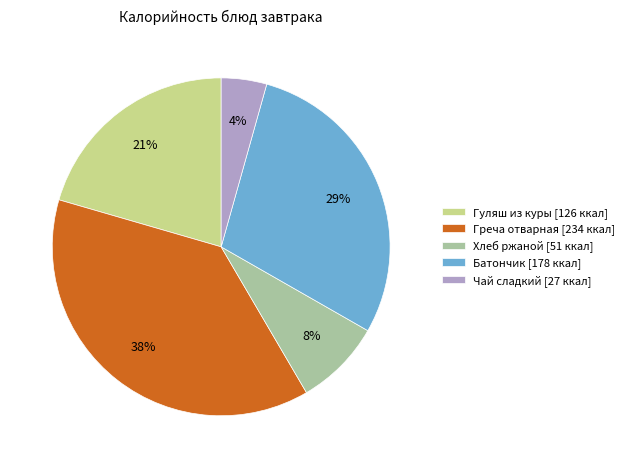

Which has a higher value, Гуляш из куры or Чай сладкий?

Гуляш из куры